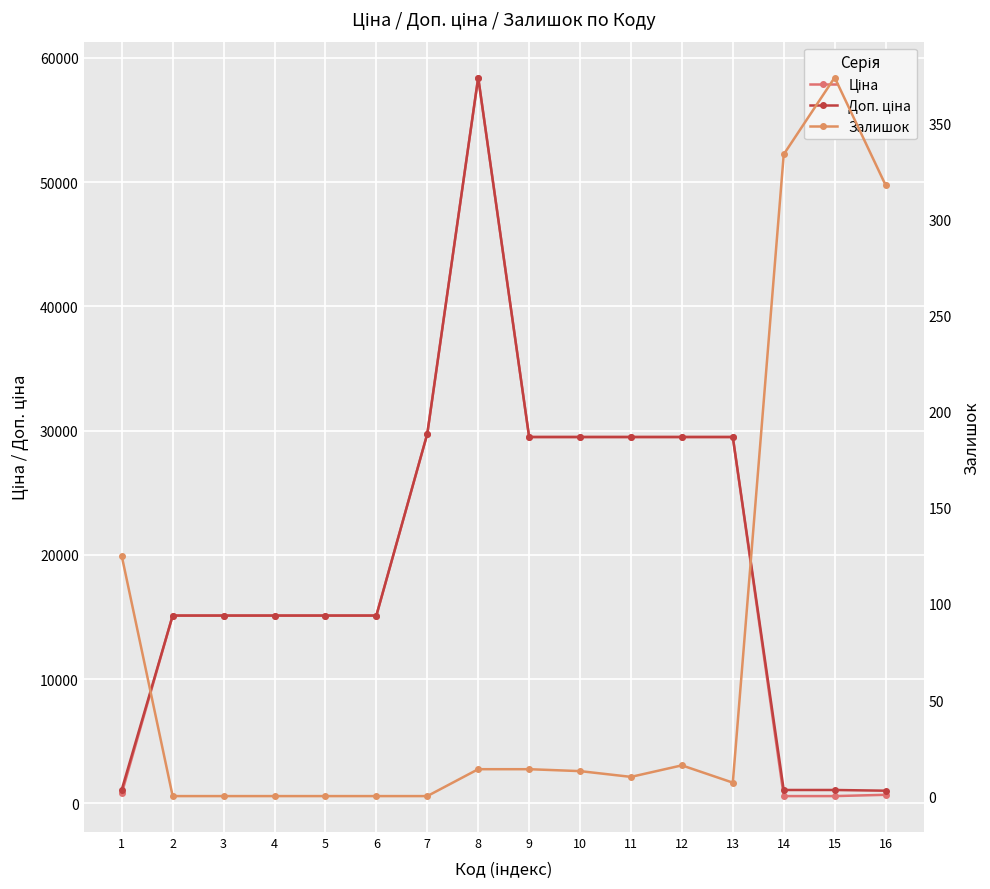

True or false: Ціна and Доп. ціна cross at least once.

False